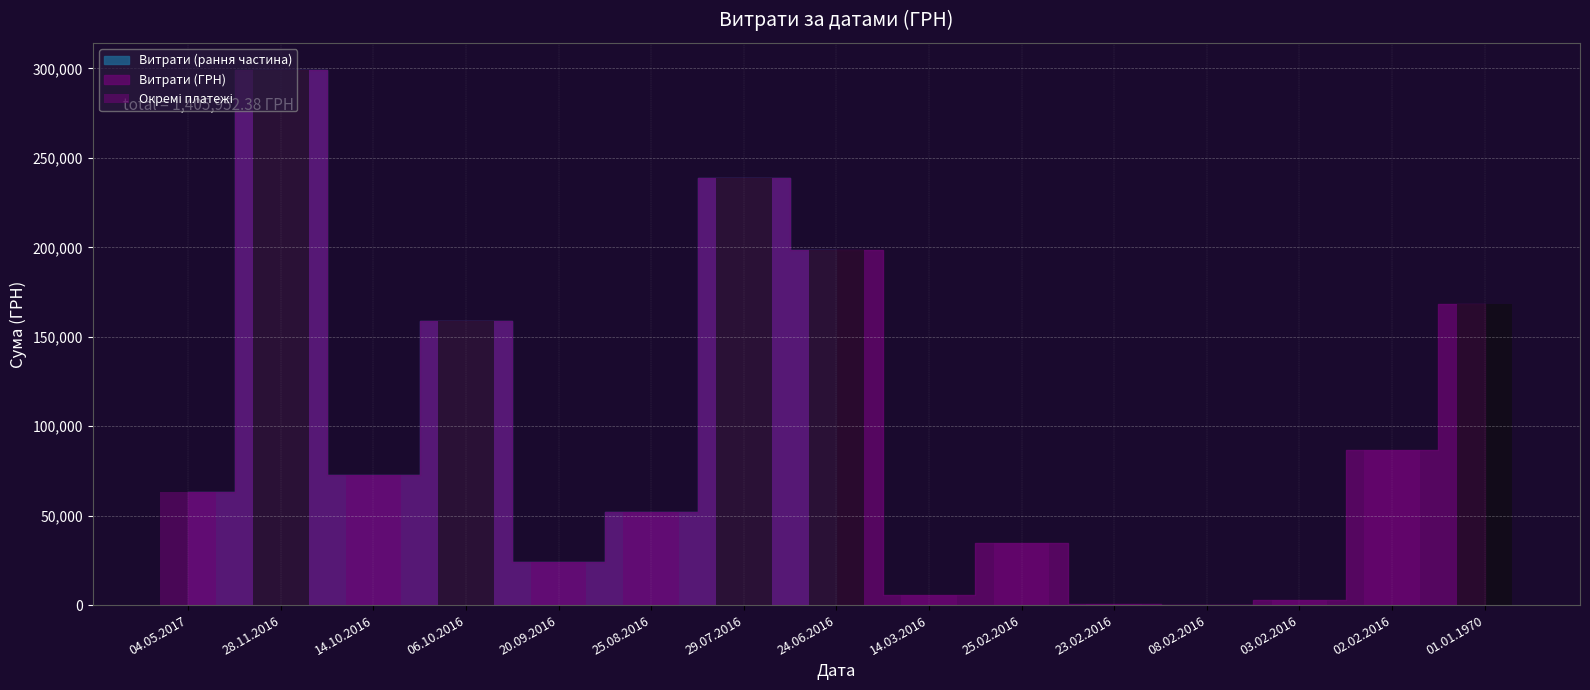

Which has a higher value, 01.01.1970 or 02.02.2016?

01.01.1970